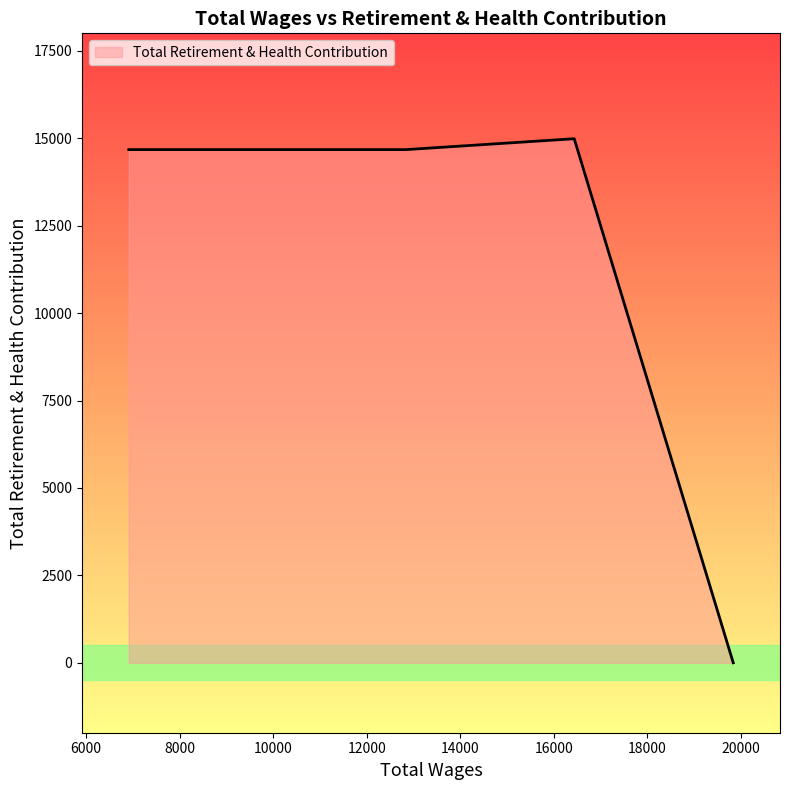

At which label does the data first exceed 14675?

16439.0